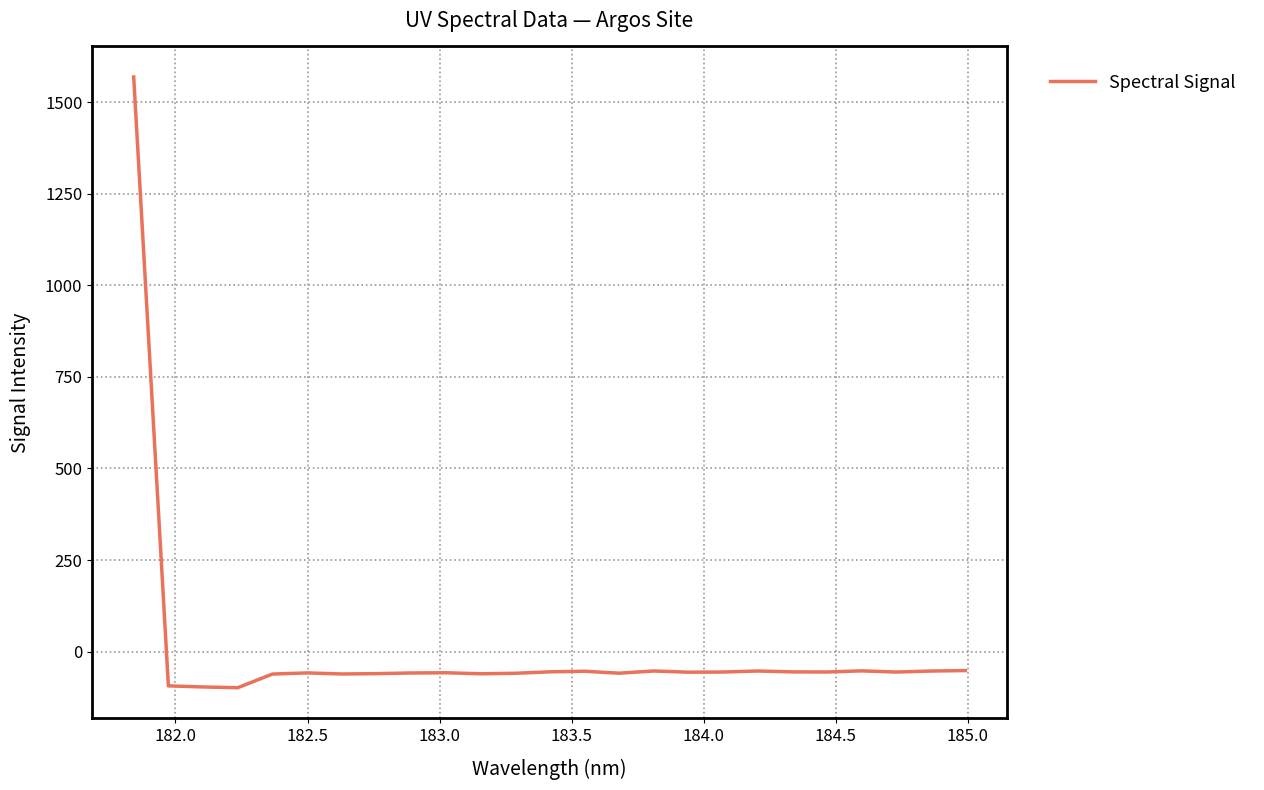

What is the difference between the maximum and minimum values?

1667.0